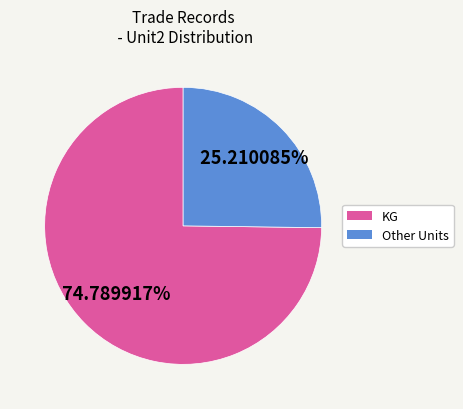

Is there a majority slice in this chart?

Yes